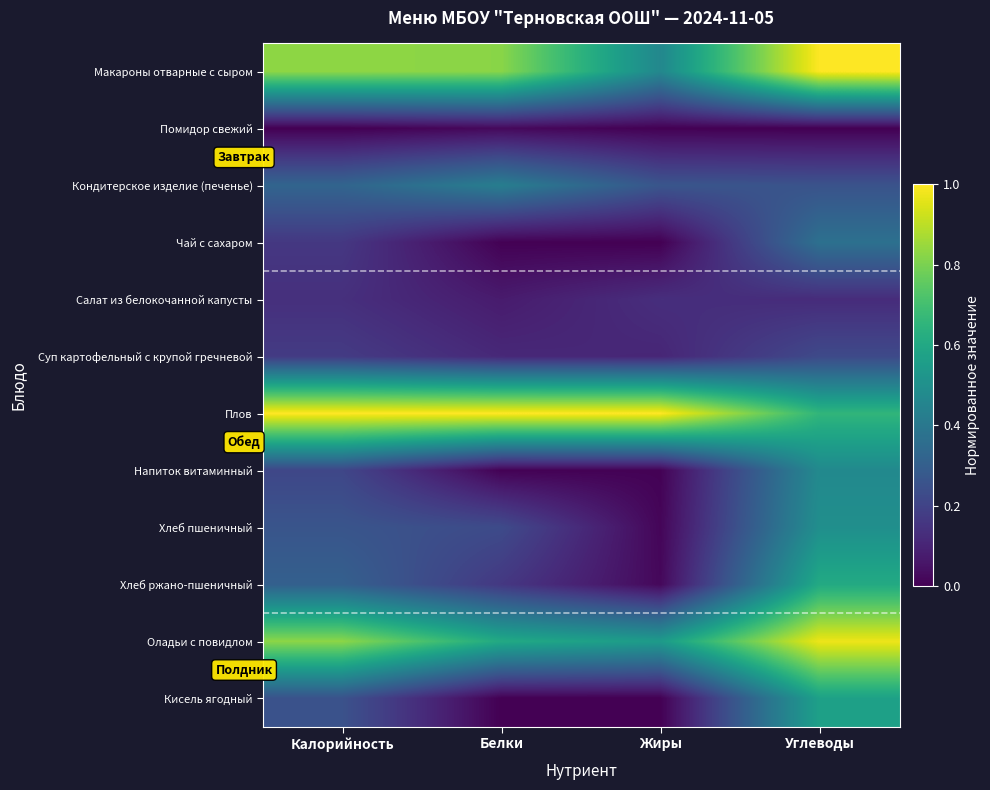

How many series are shown in this chart?

12